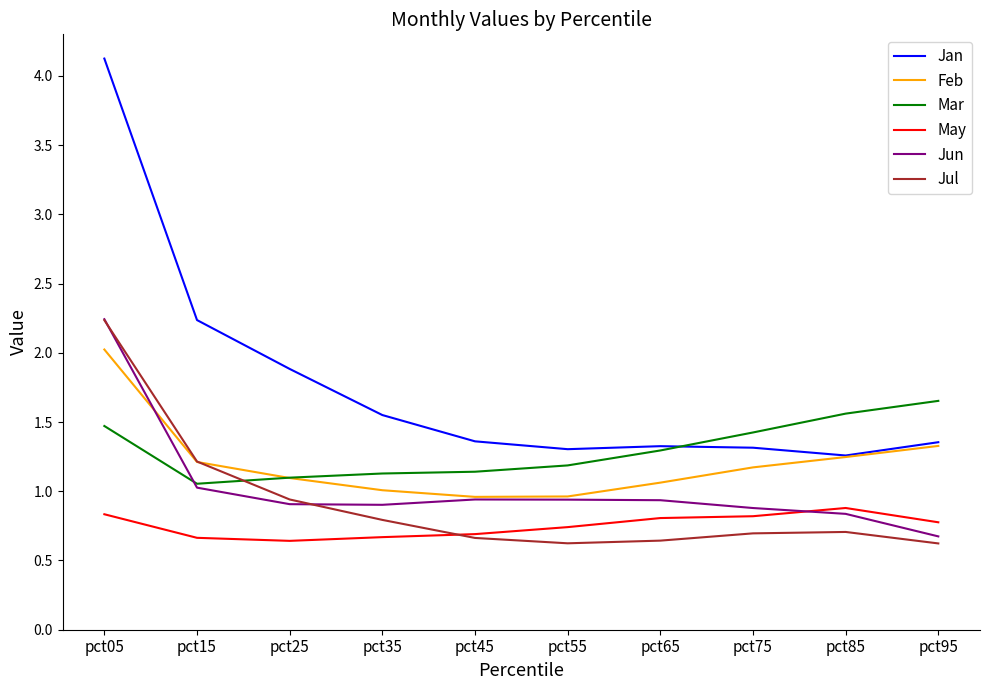

True or false: Jun has a value of 2.2 at pct05.

True